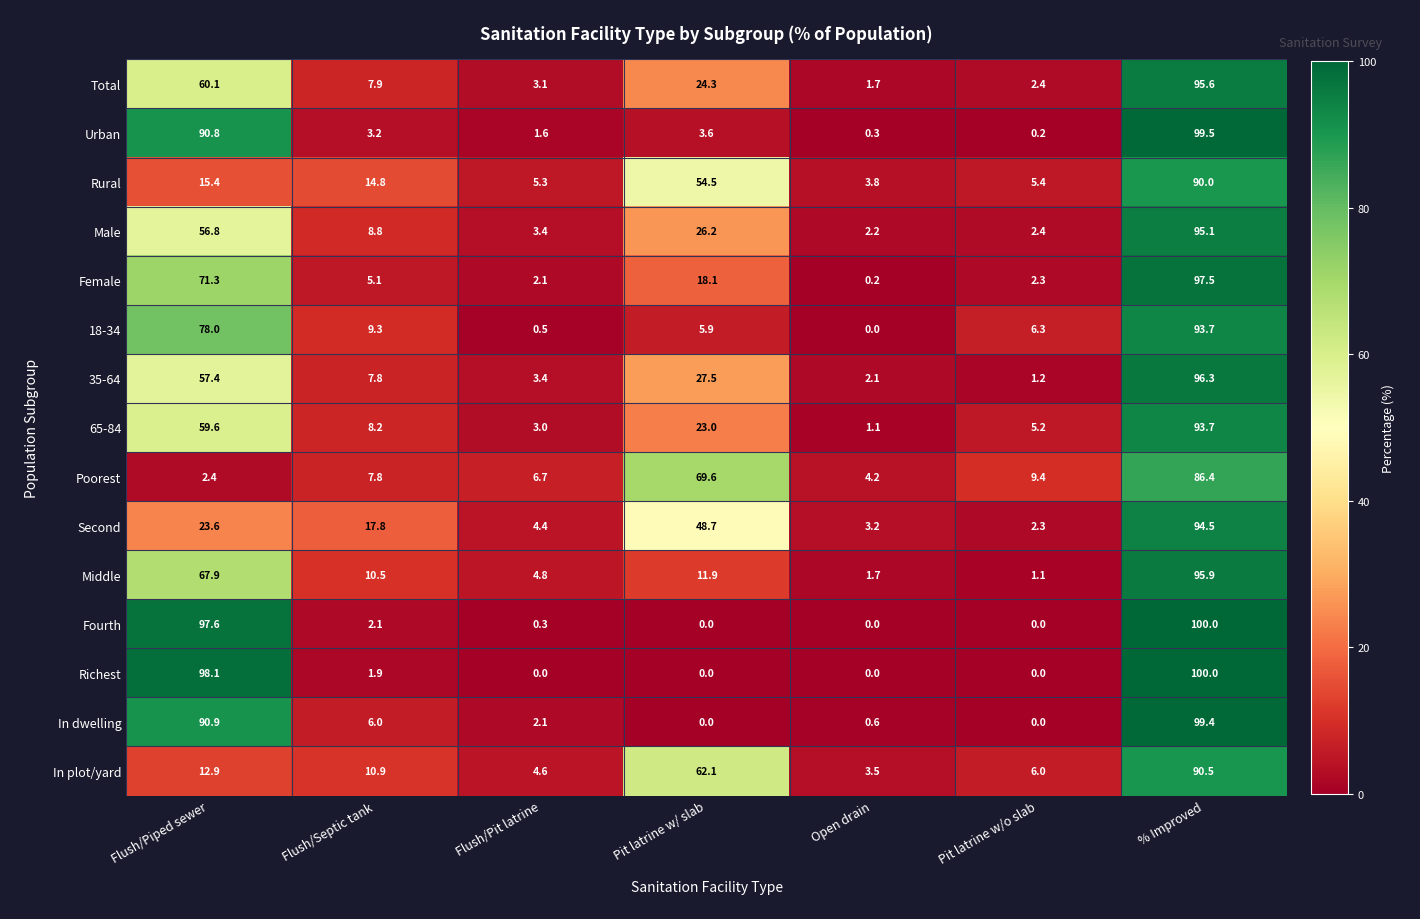

Is it true that Total equals 2.4 at Pit latrine w/o slab?

True